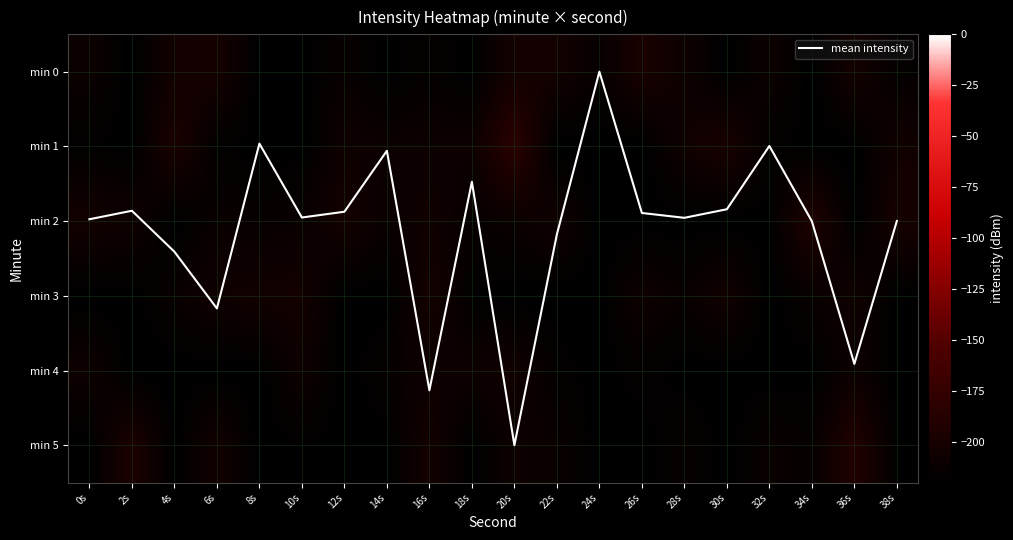

At which label does min 4 reach its minimum?

2s